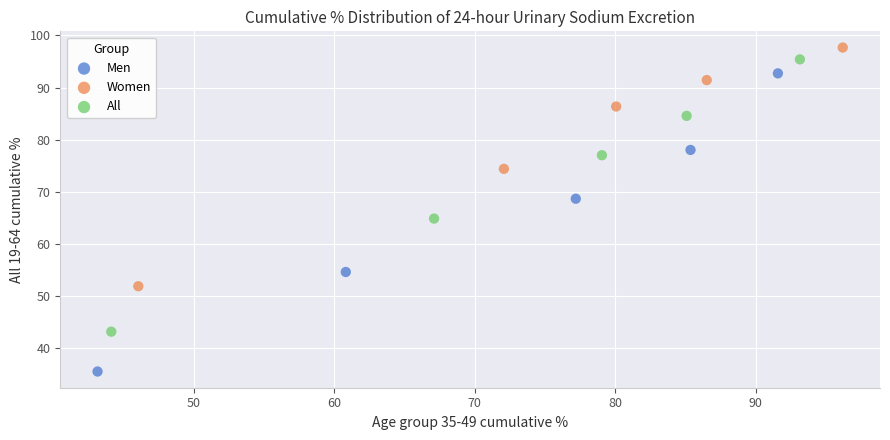

Which series has the largest Y range (max minus min)?

Men